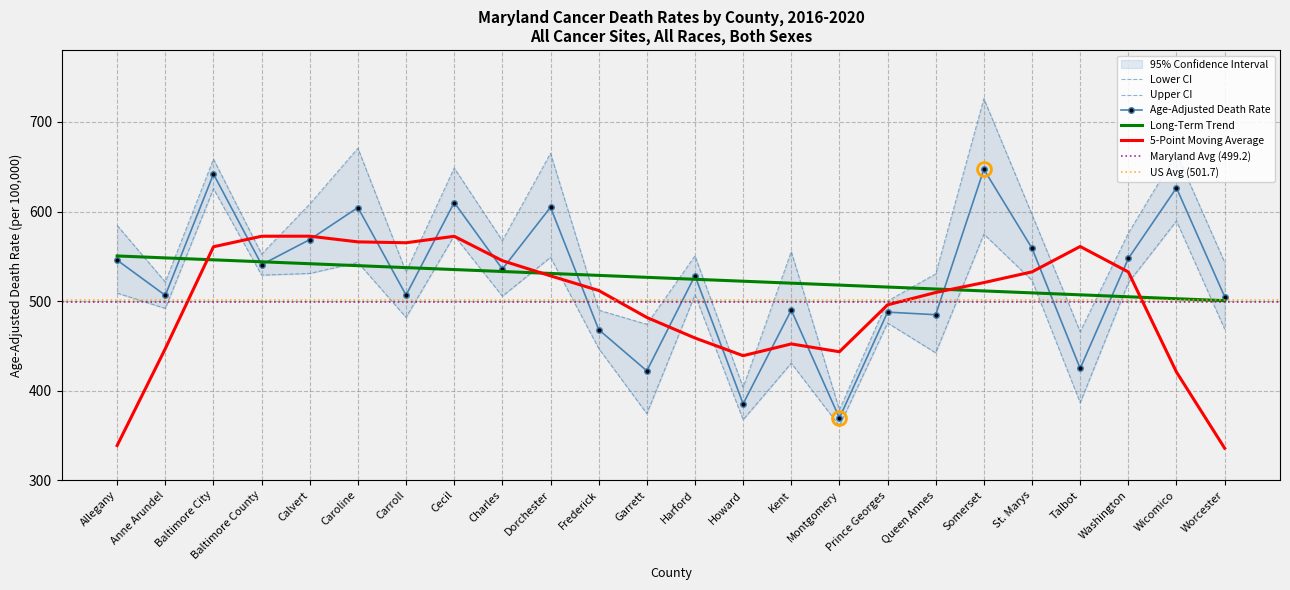

How many lines are shown in the chart?

3